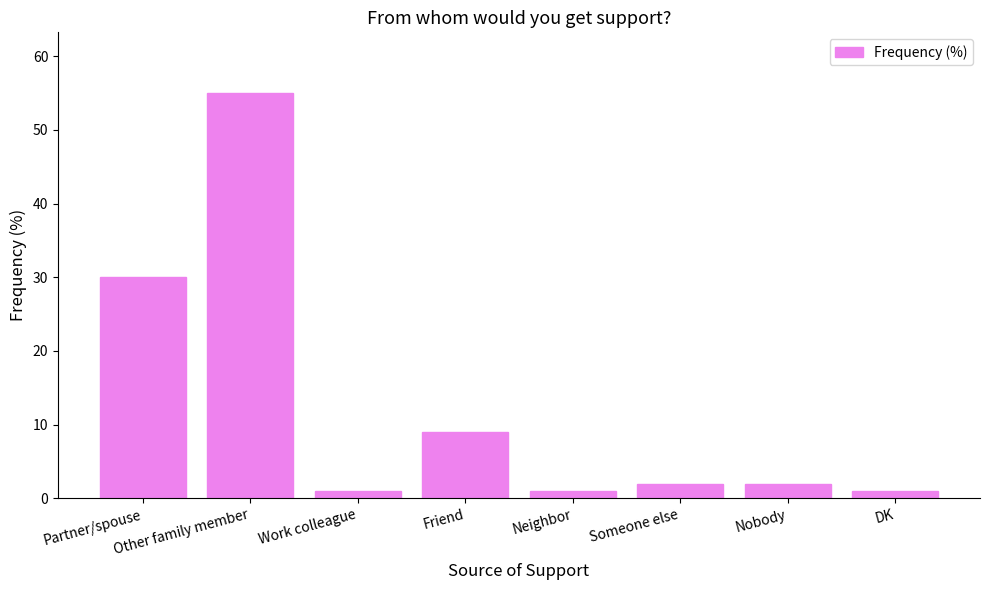

What is the label of the 1st bar from the right?

DK